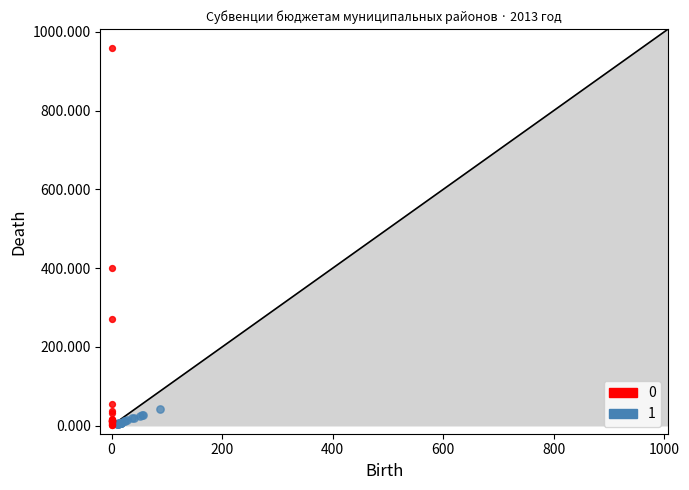

What are all the series names shown in the legend?

0, 1